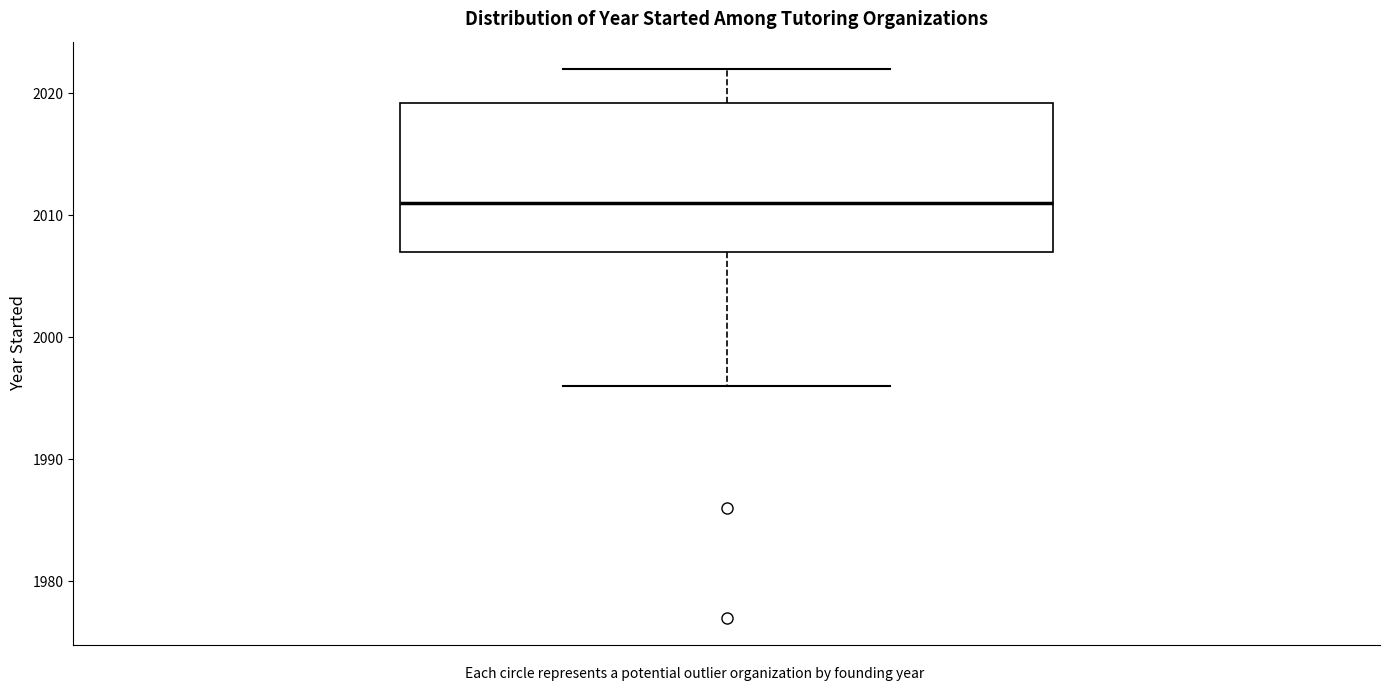

Read this box plot against the y-axis: the position of the median line, the range covered by the box, and the ends of both whiskers. The values are not printed on the chart, so give them approximately, as read against the axis.

median 2011, box 2007 to 2019, whiskers 1996 to 2022